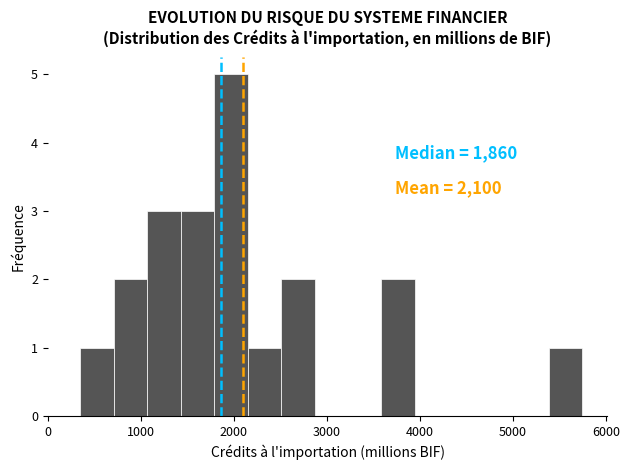

Around what value on the x-axis is the tallest bar? Give the approximate position of its centre, as read against the axis.

2000